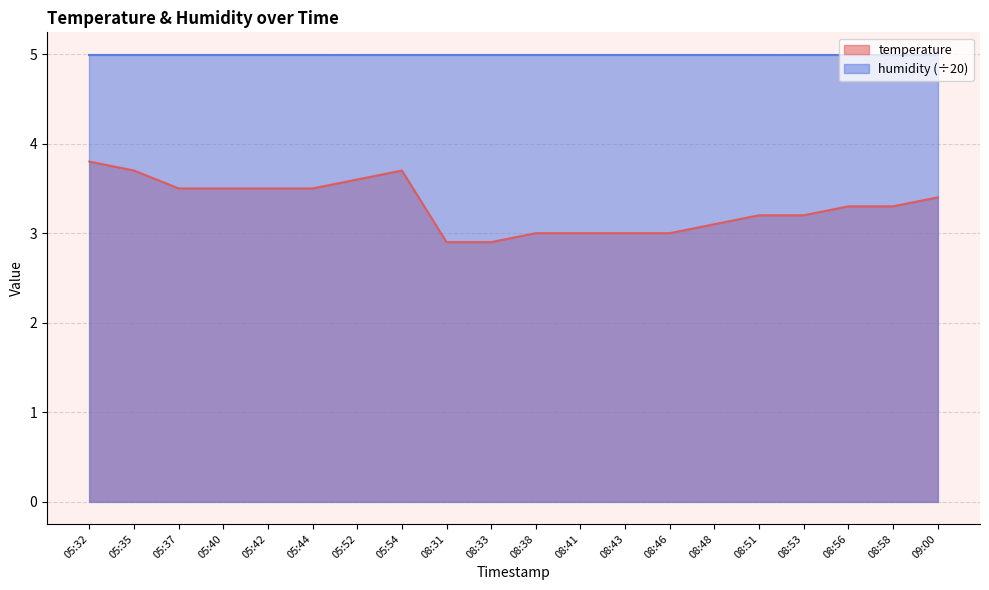

What is the change in value from 05:40 to 08:31?

-0.6